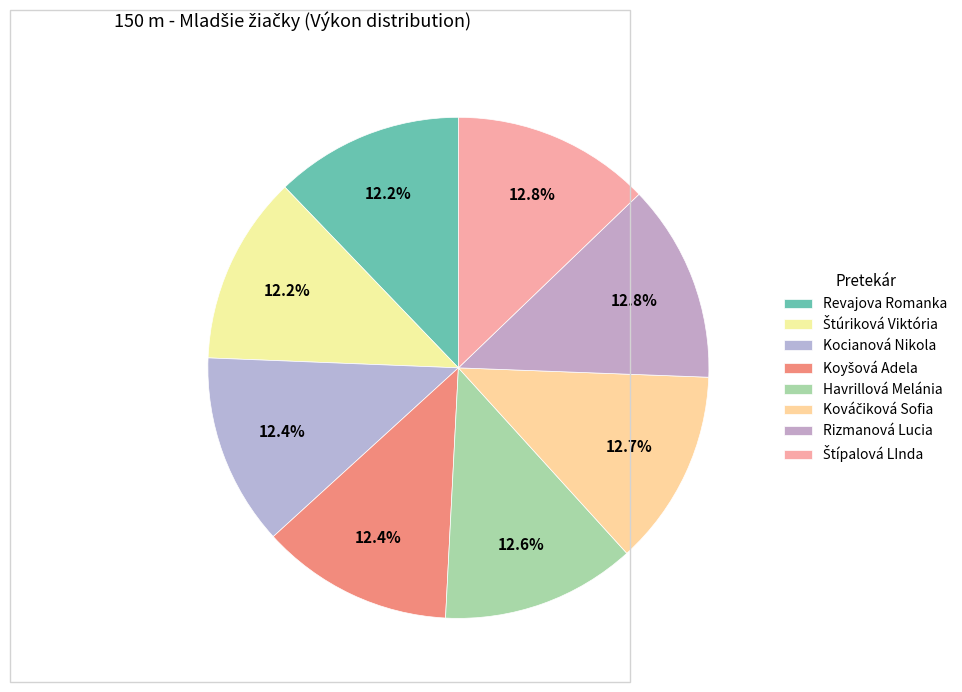

Approximately how many times larger is the value at Kocianová Nikola compared to Rizmanová Lucia?

1.0